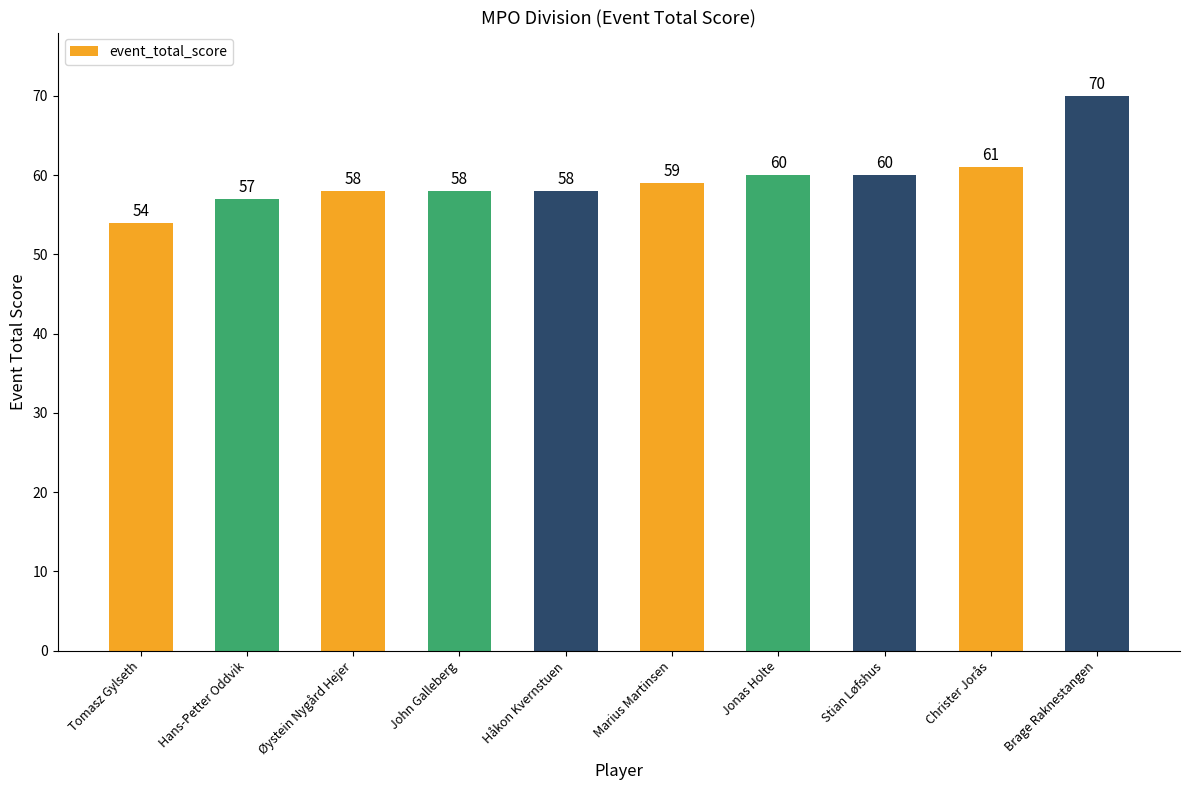

Between Stian Løfshus and Hans-Petter Oddvik, which is larger?

Stian Løfshus